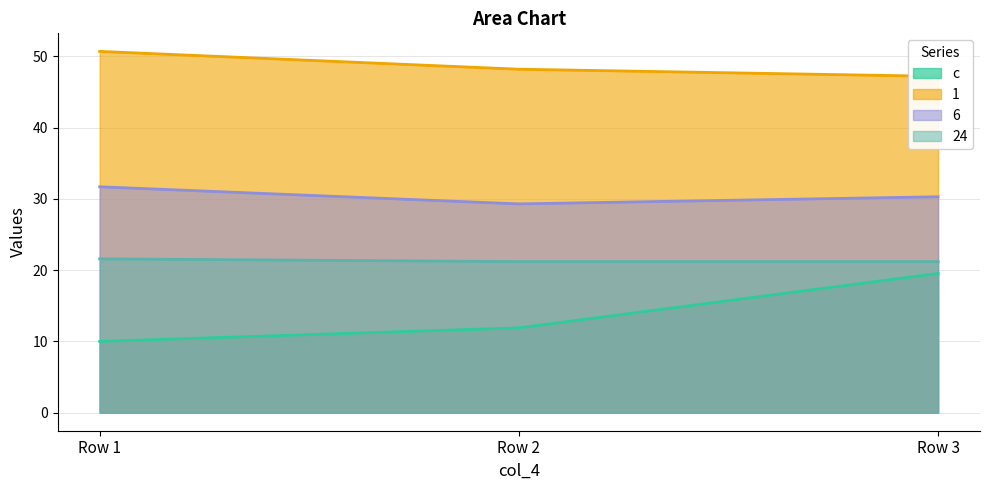

Read the 6 value at Row 3.

30.3